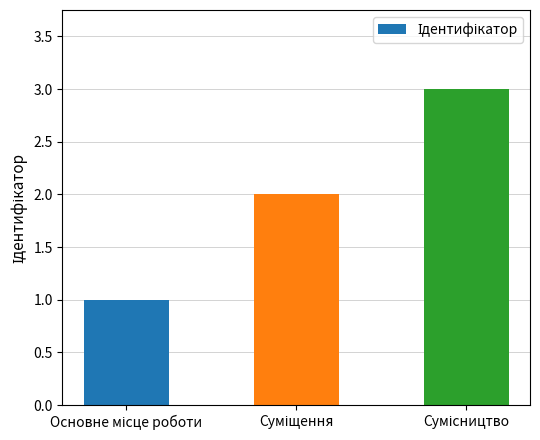

What is the greatest value displayed?

3